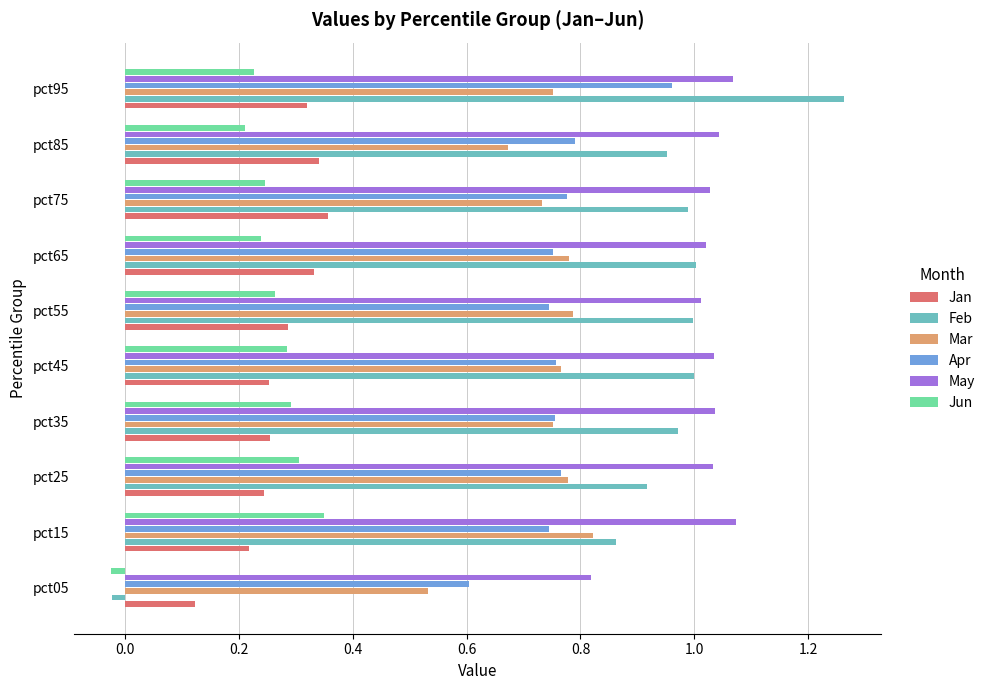

Which series has the largest total across all categories?

May